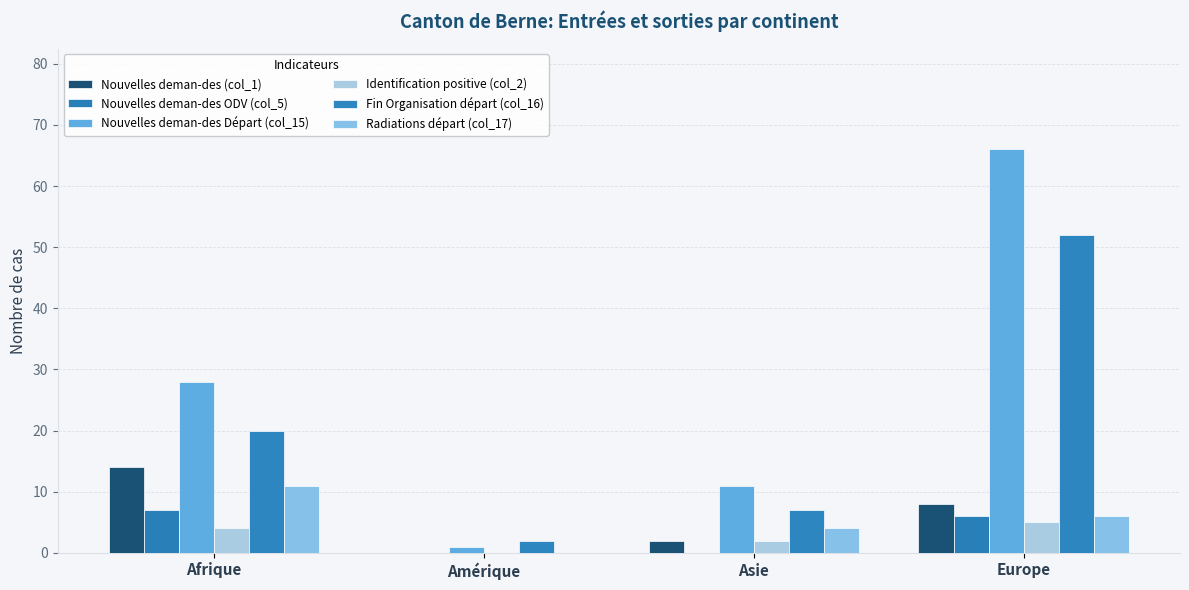

At which category does the chart reach its peak across all series?

Europe